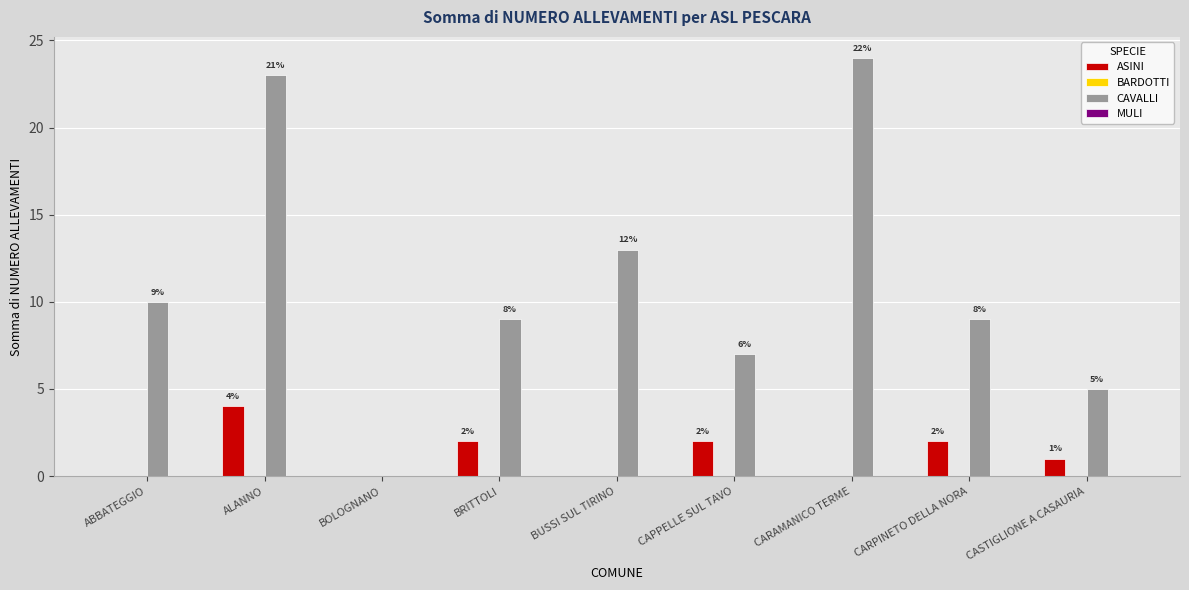

At which category is the sum across all series the highest?

ALANNO